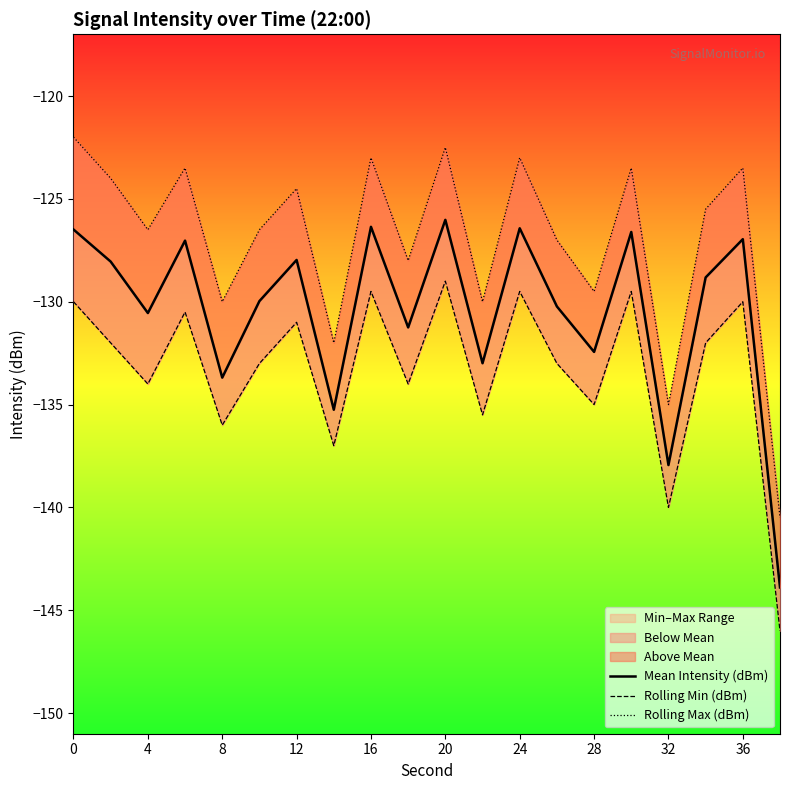

True or false: Rolling Max (dBm) and Rolling Min (dBm) intersect in this chart.

False